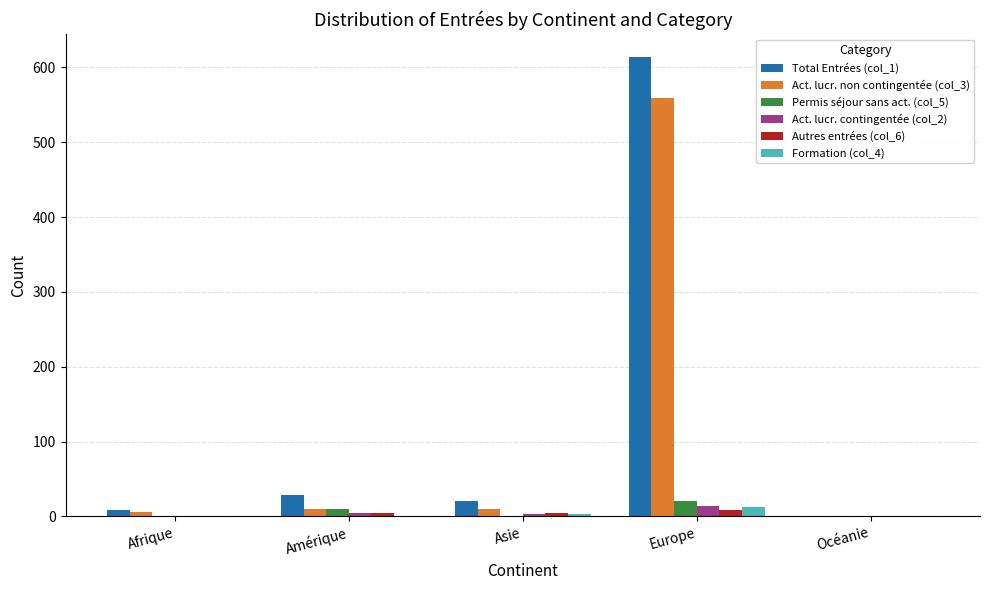

What is the spread (max minus min) of values at Afrique?

9